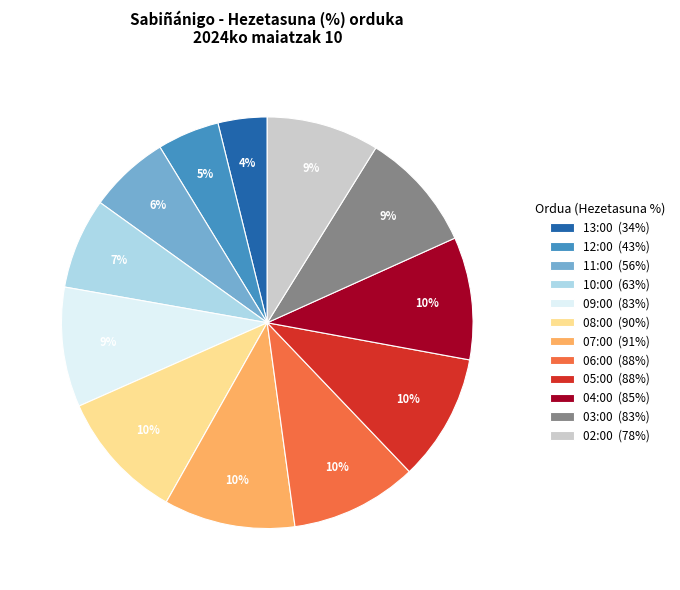

Is the sum of 05:00 and 08:00 greater than half?

No